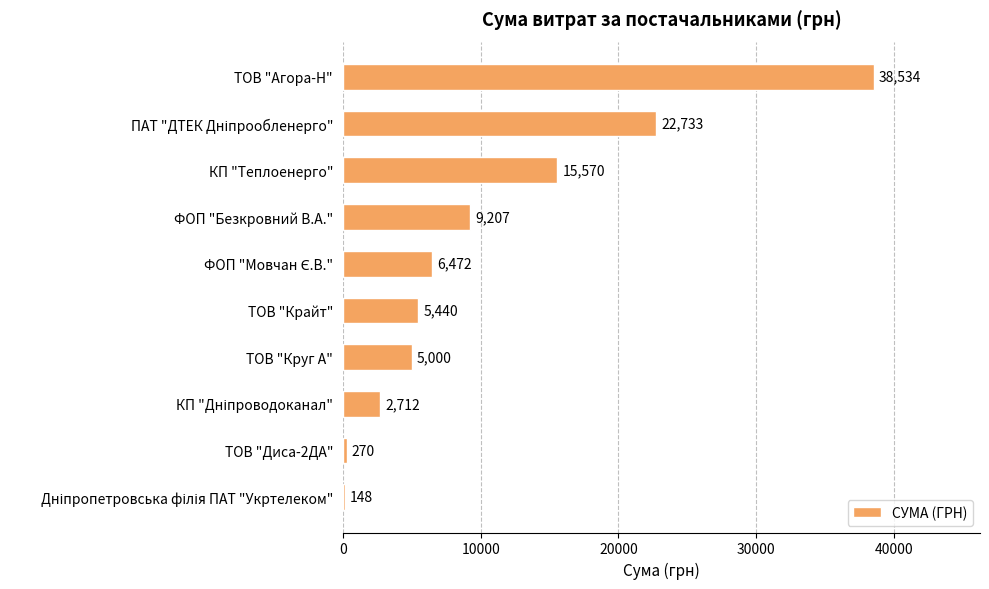

Between ТОВ "Круг А" and КП "Теплоенерго", which is larger?

КП "Теплоенерго"